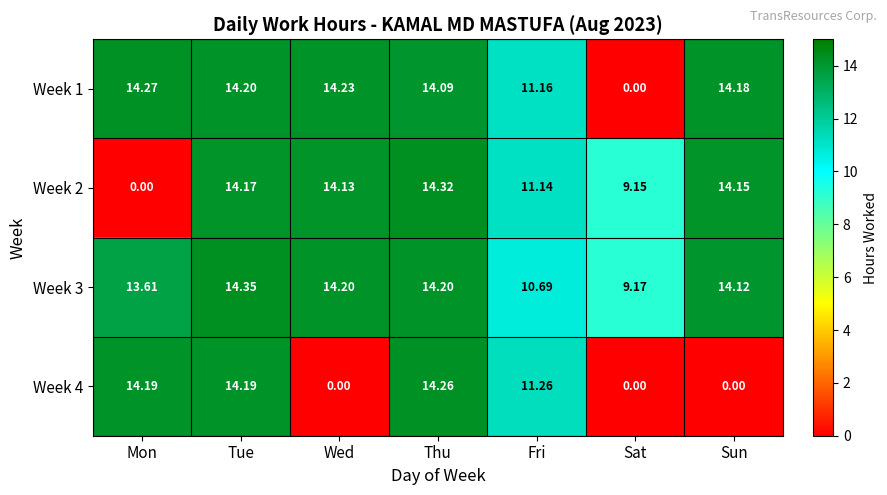

At which label is Week 3 closest to 11?

Fri